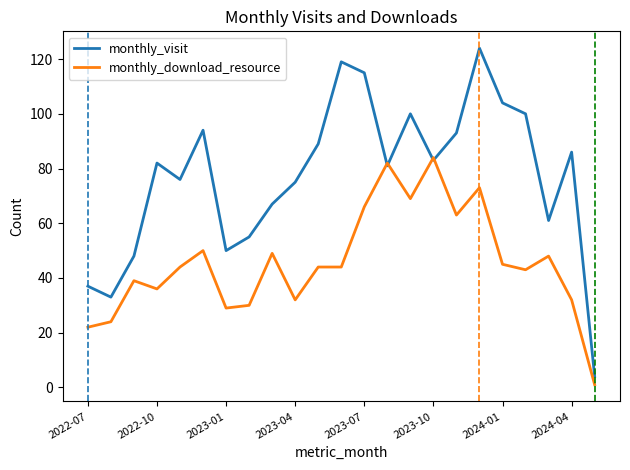

List the series in order of their overall mean, lowest first.

monthly_download_resource, monthly_visit